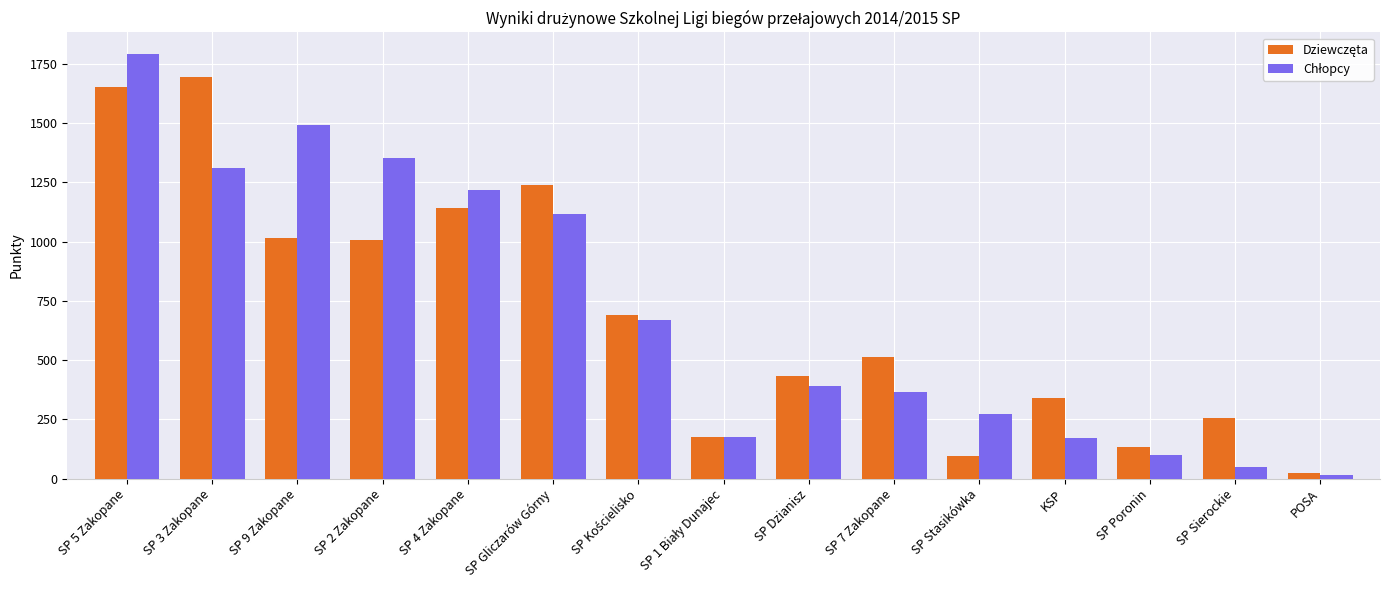

How many categories are shown in the chart?

15